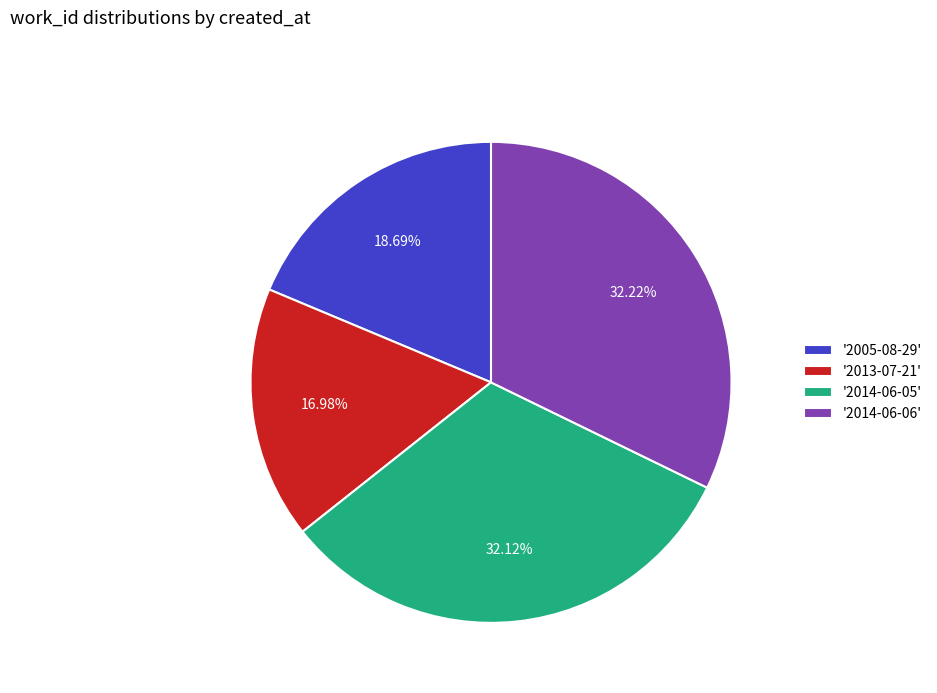

What is the smallest slice in the pie chart?

'2013-07-21'